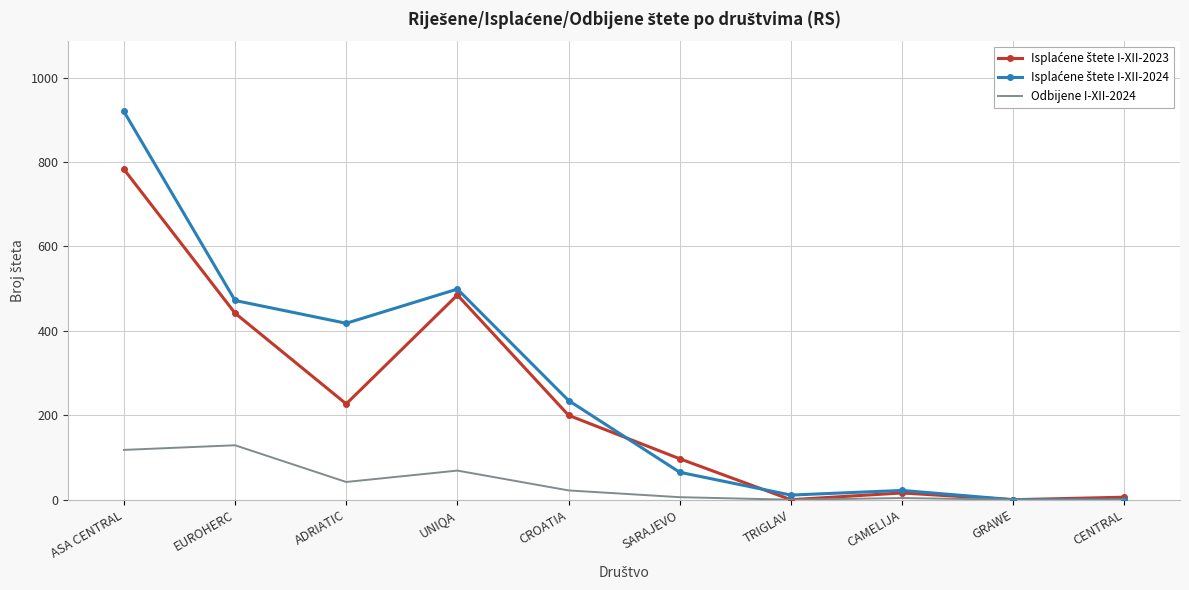

What is the total value across all series at ADRIATIC?

687